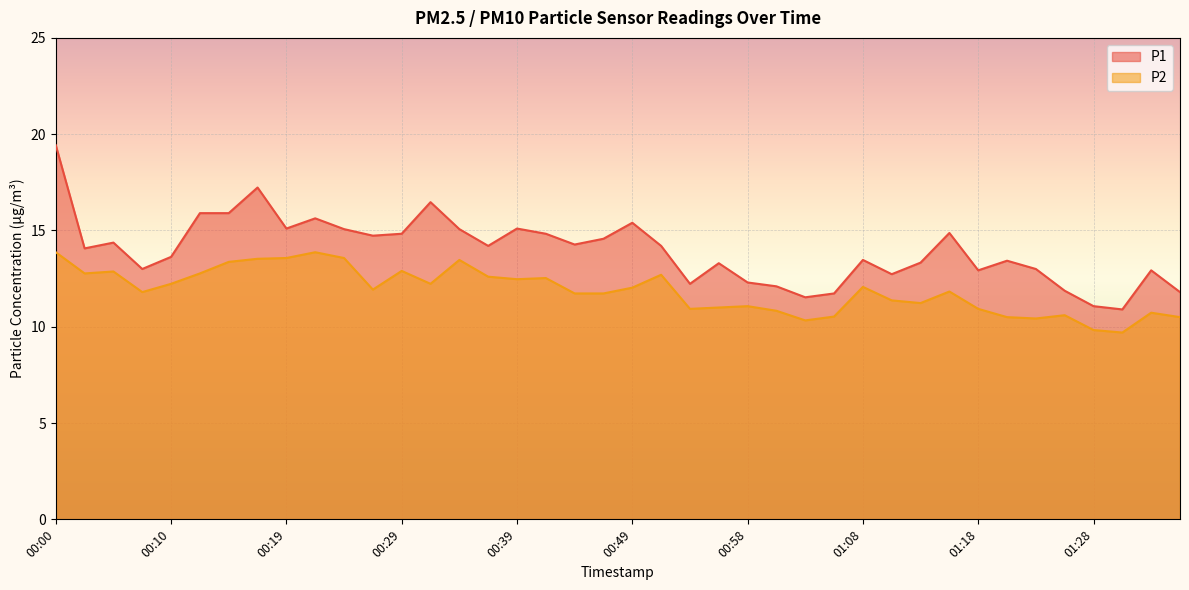

True or false: P2 and P1 cross at least once.

False